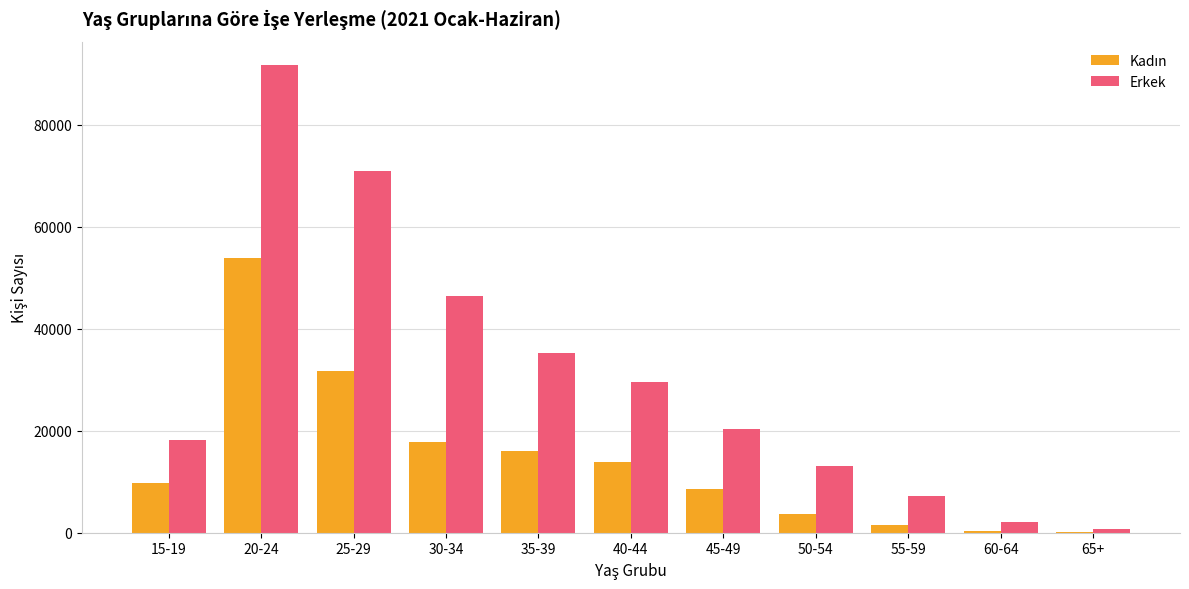

Which category has the highest value in the Erkek series?

20-24